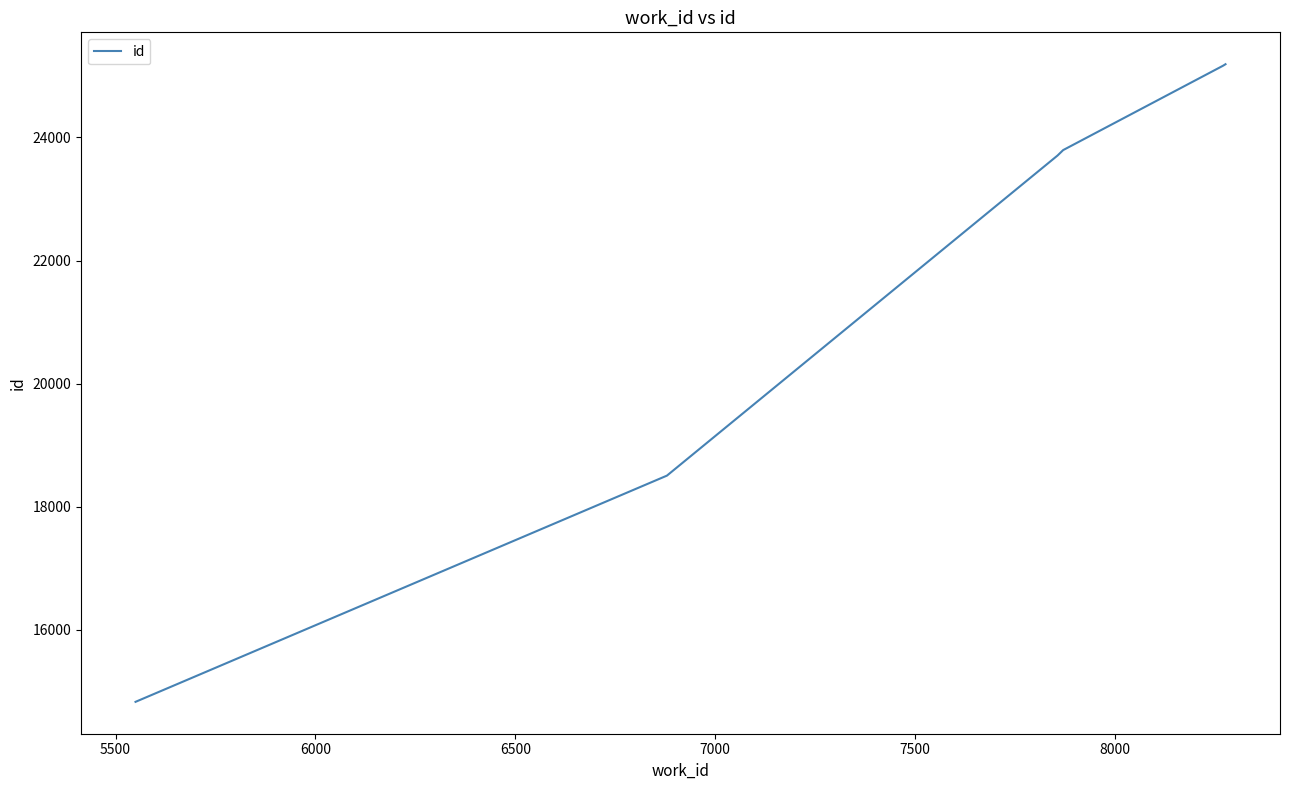

What is the sum of all values?

131189